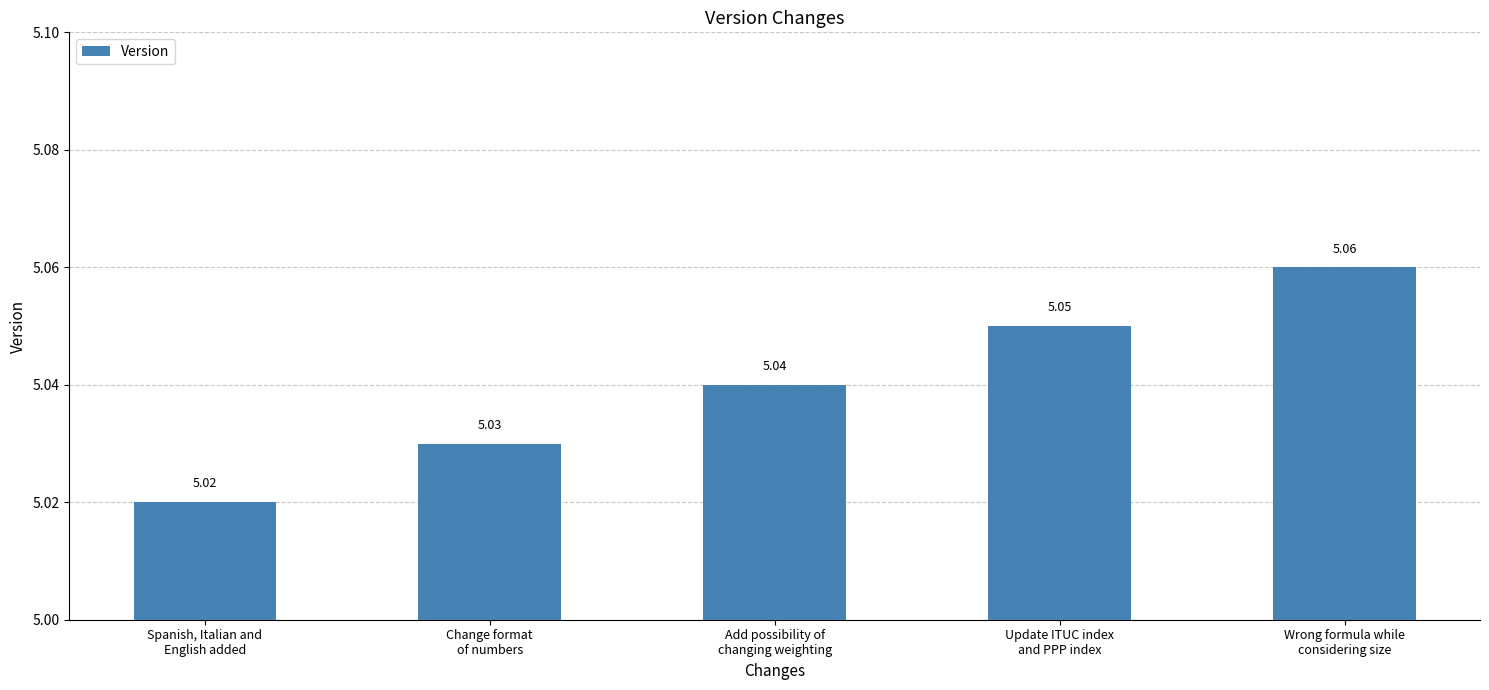

What is the sum of all values?

25.2